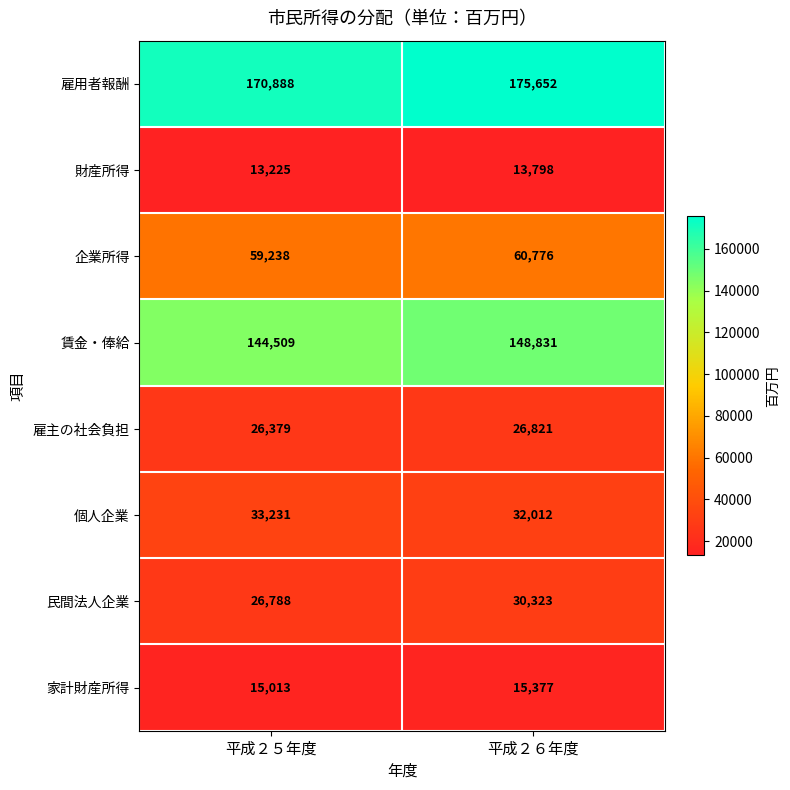

At 平成２６年度, list the series in order from largest to smallest.

雇用者報酬, 賃金・俸給, 企業所得, 個人企業, 民間法人企業, 雇主の社会負担, 家計財産所得, 財産所得